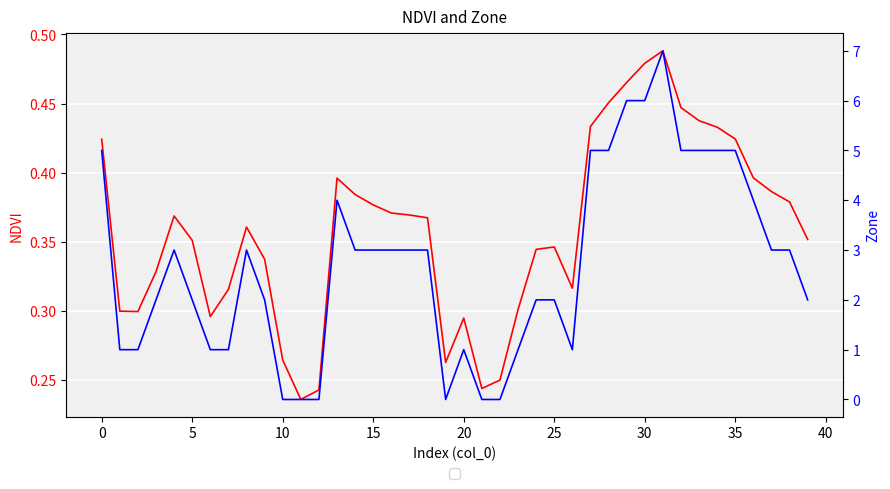

After their last crossing, which series has the higher values: Zone or NDVI?

Zone